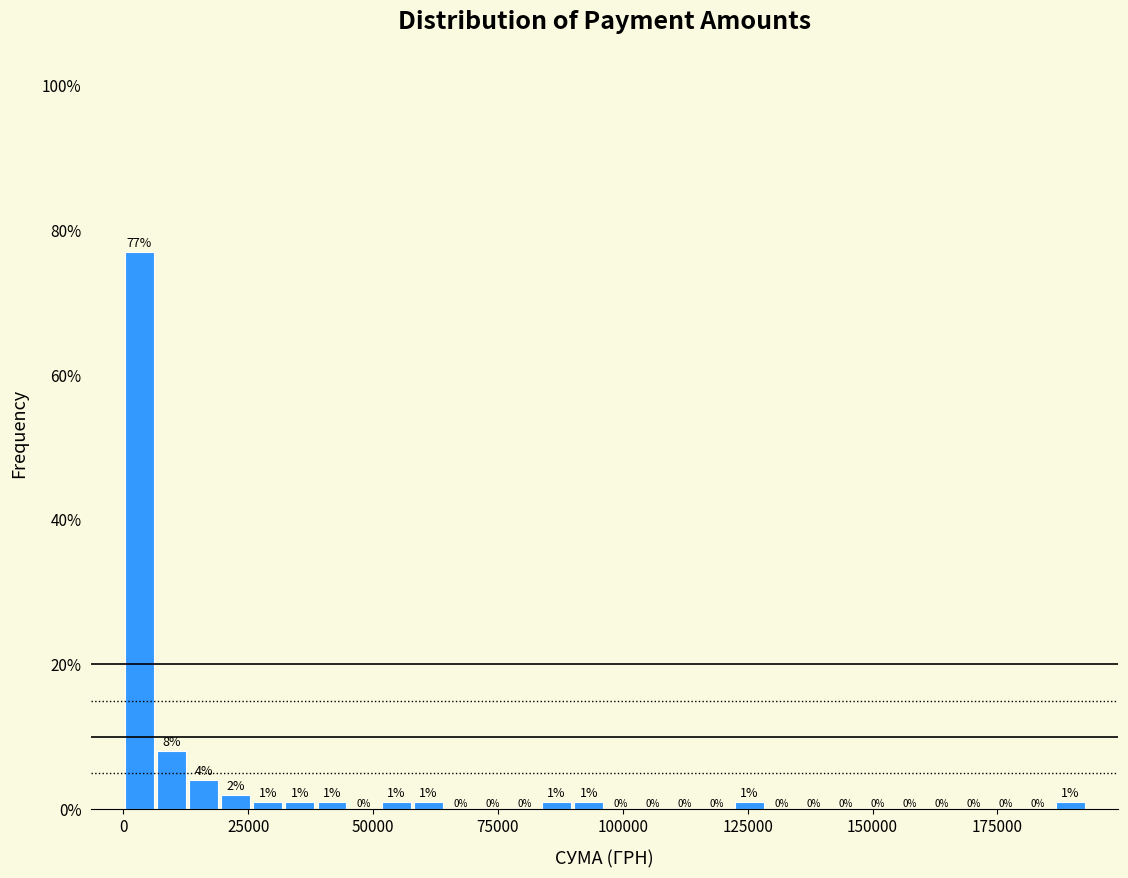

Read against the x-axis, roughly where is the centre of the tallest bar?

5000